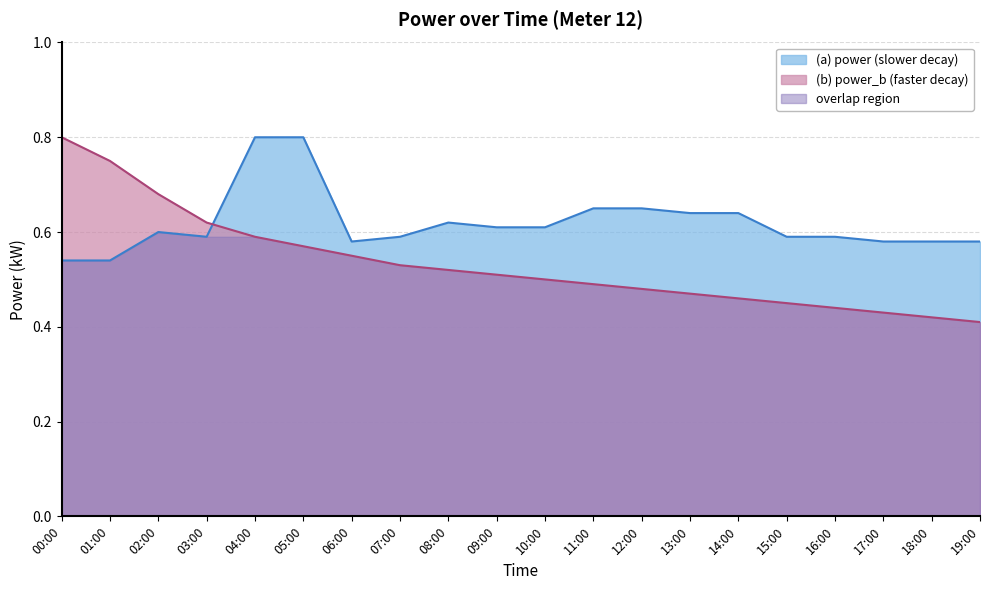

What is the sum of the power_b values at 00:00 and 08:00?

1.3